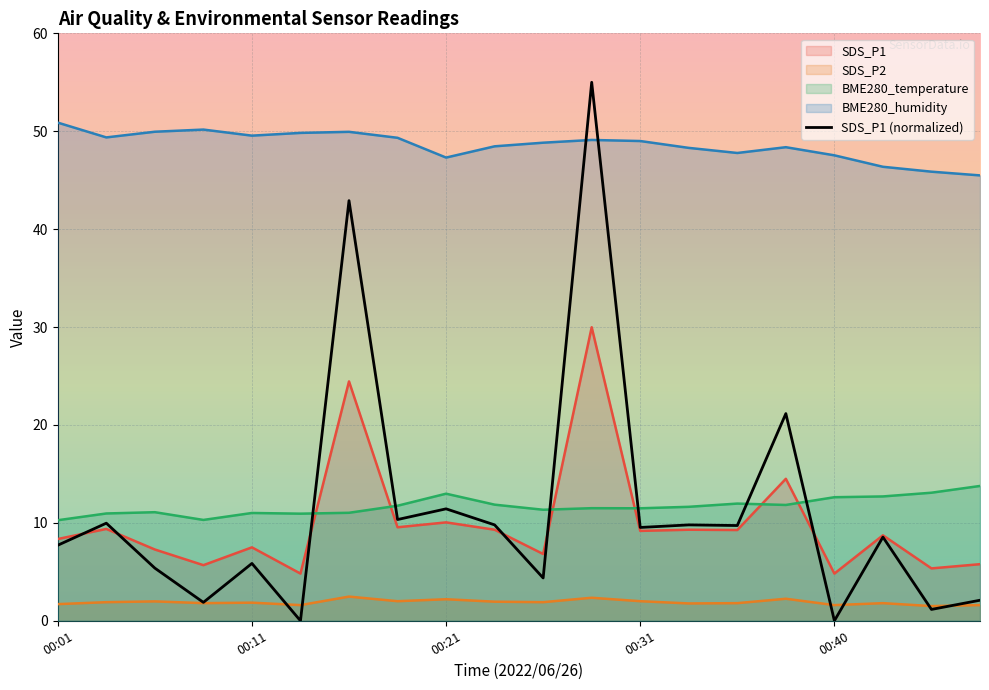

Is it true that SDS_P2 equals 4.2 at 00:16?

False